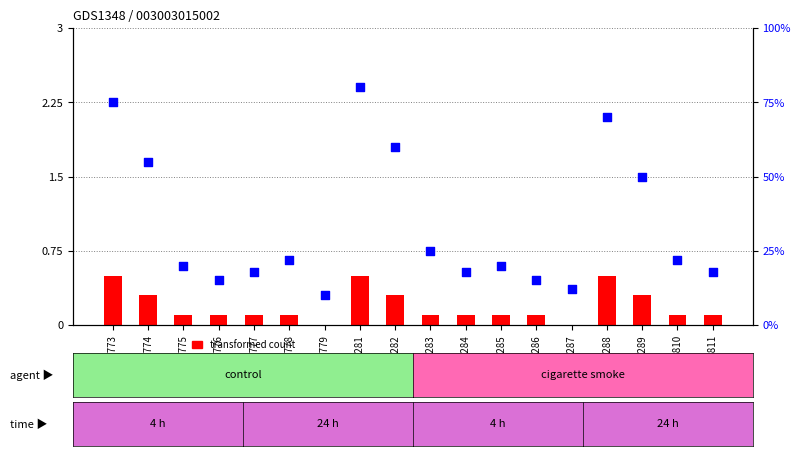

Which series contains the highest Y value?

percentile rank within the sample